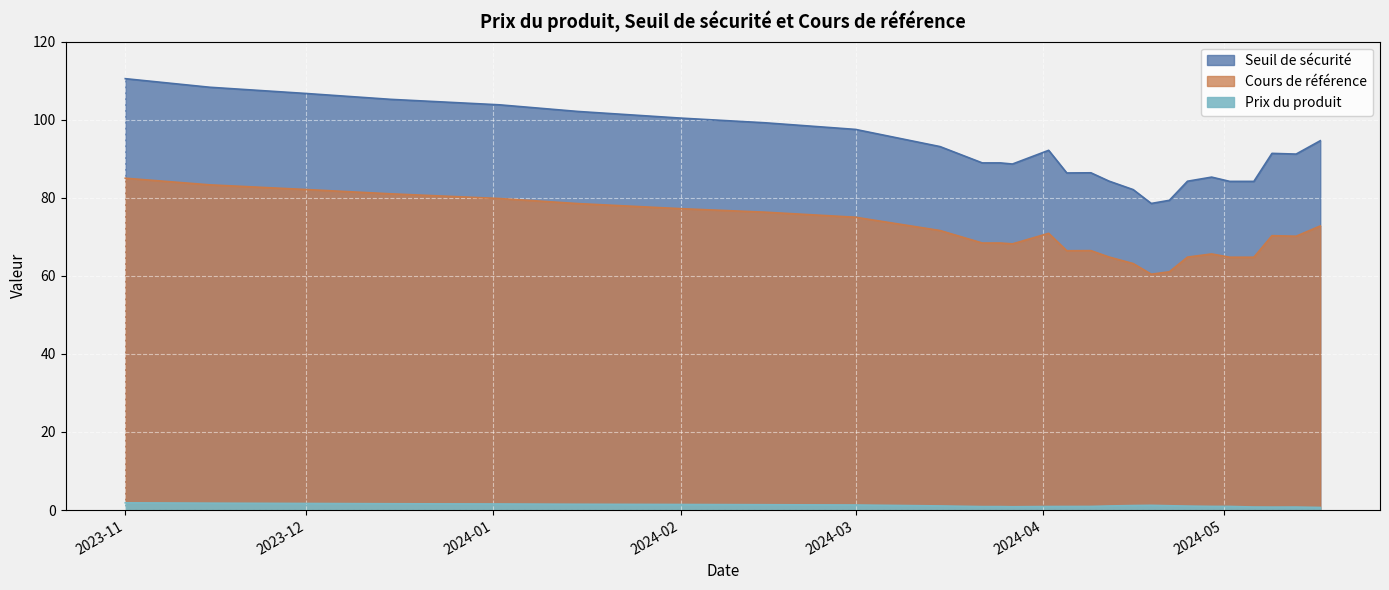

At which label is Seuil de sécurité closest to 94?

2024-05-17